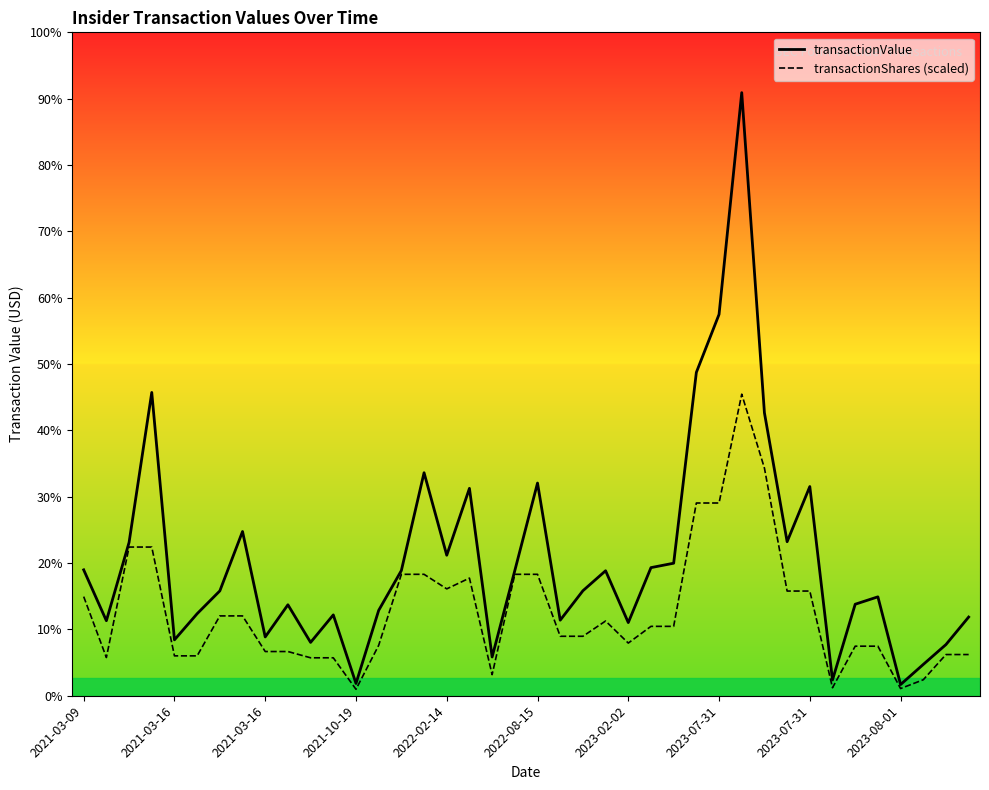

At which category is the sum across all series the highest?

29